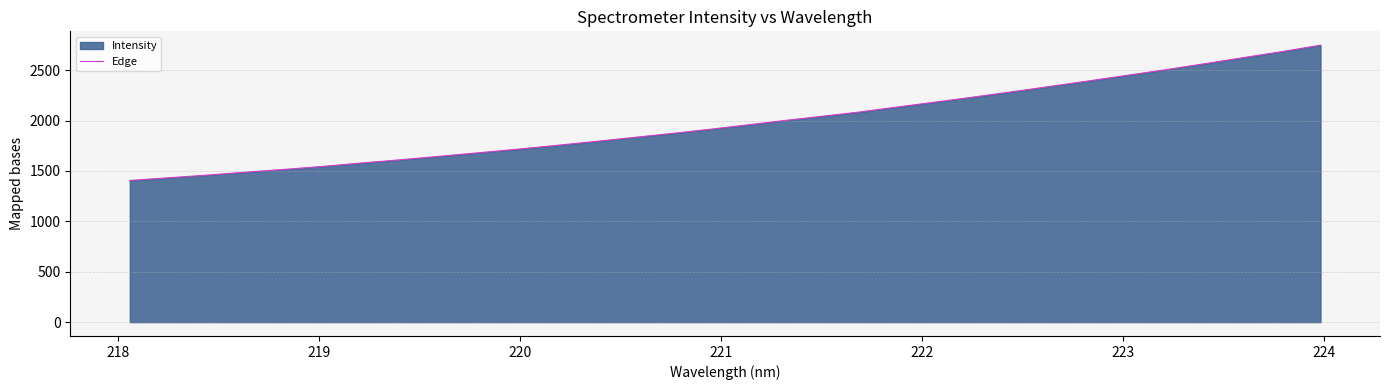

What is the value of the 15th point from the left?

1867.6